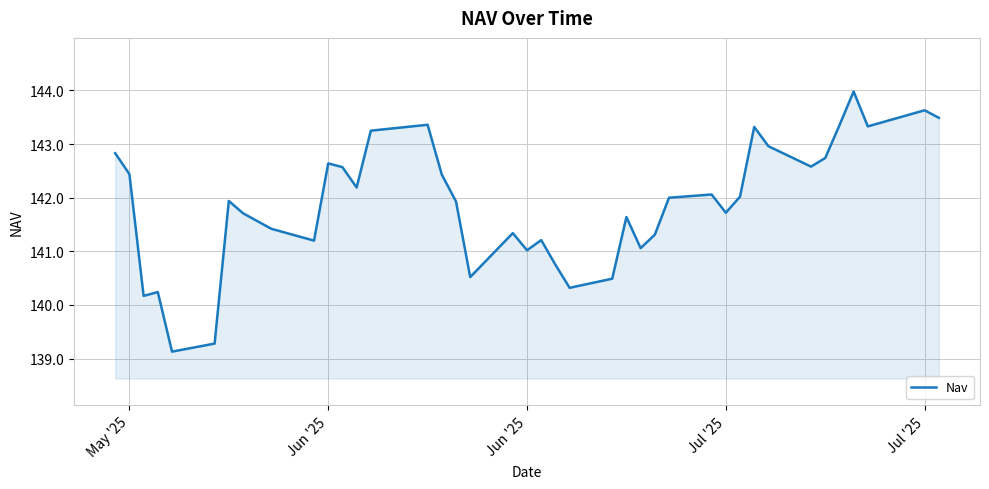

What is the smallest value displayed?

139.1